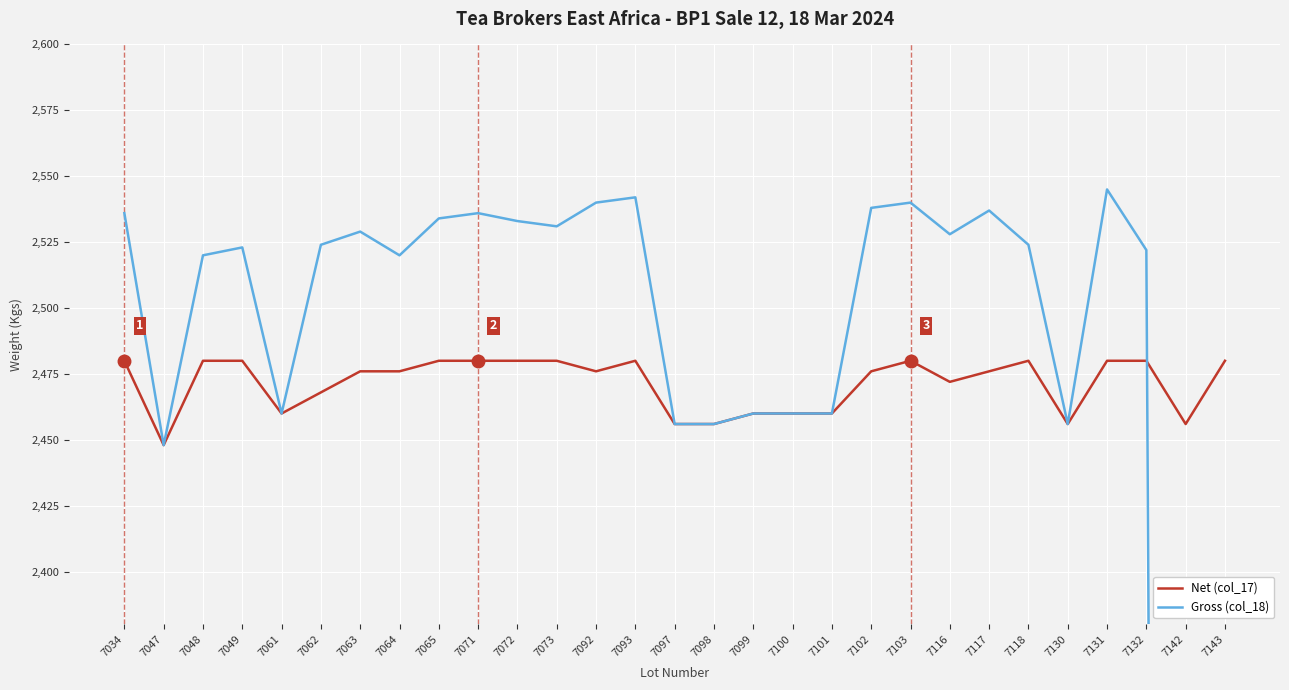

What is the sum of all Gross (col_18) values?

67758